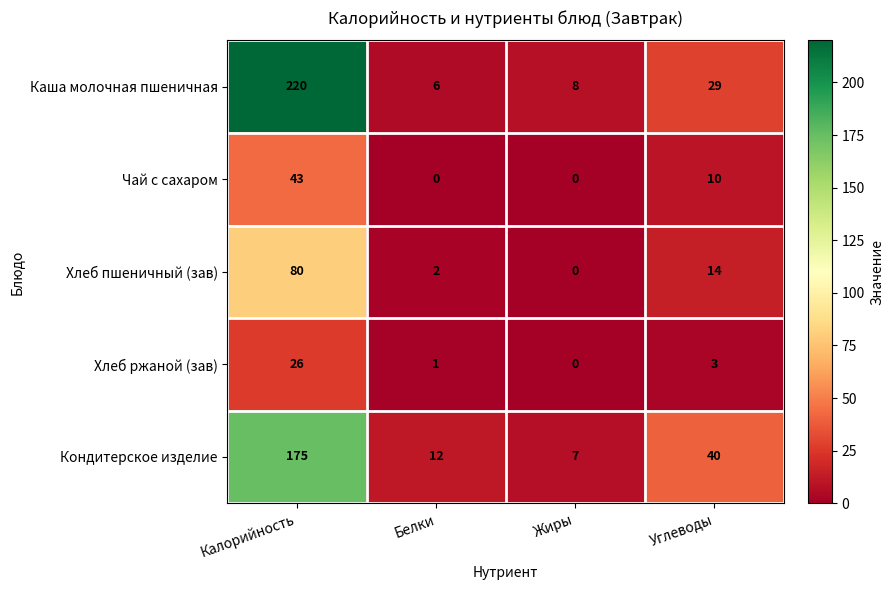

The Каша молочная пшеничная series shows 220 at Калорийность. True or false?

True